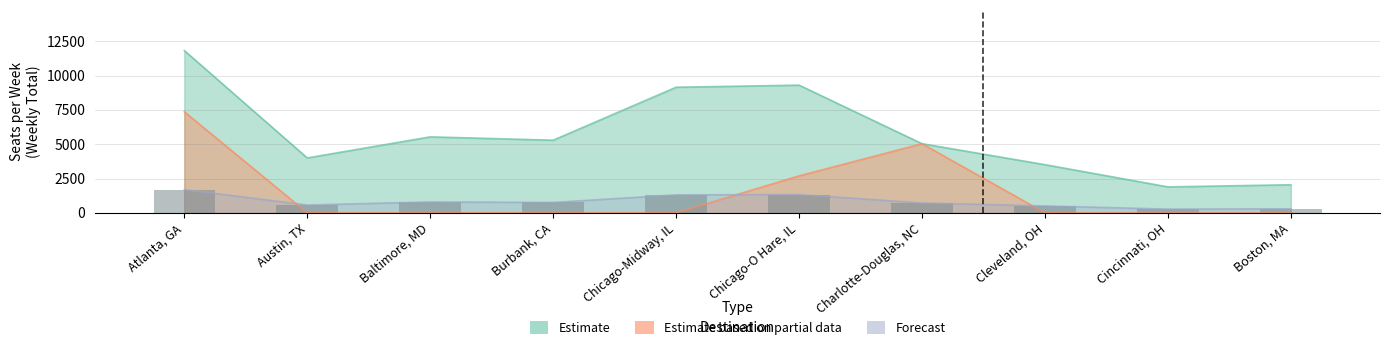

At how many categories does at least one series exceed 10092?

1